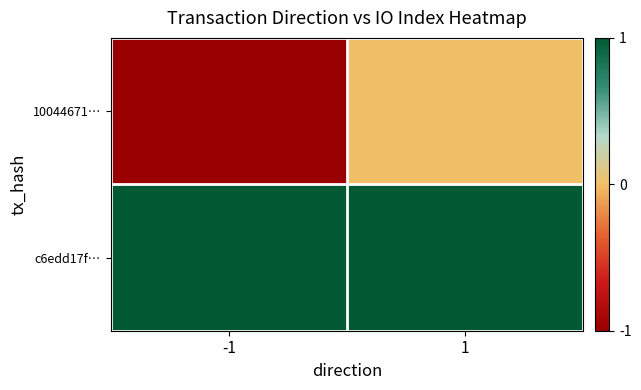

Which series has the largest total across all categories?

c6edd17f…